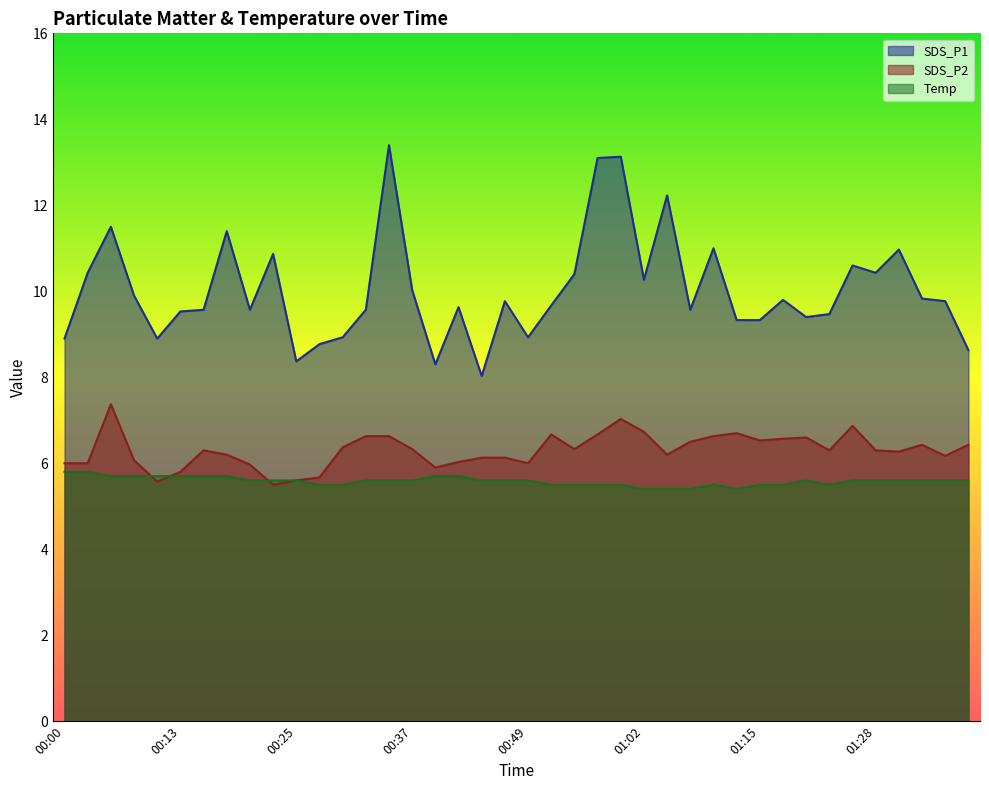

How many lines are shown in the chart?

3